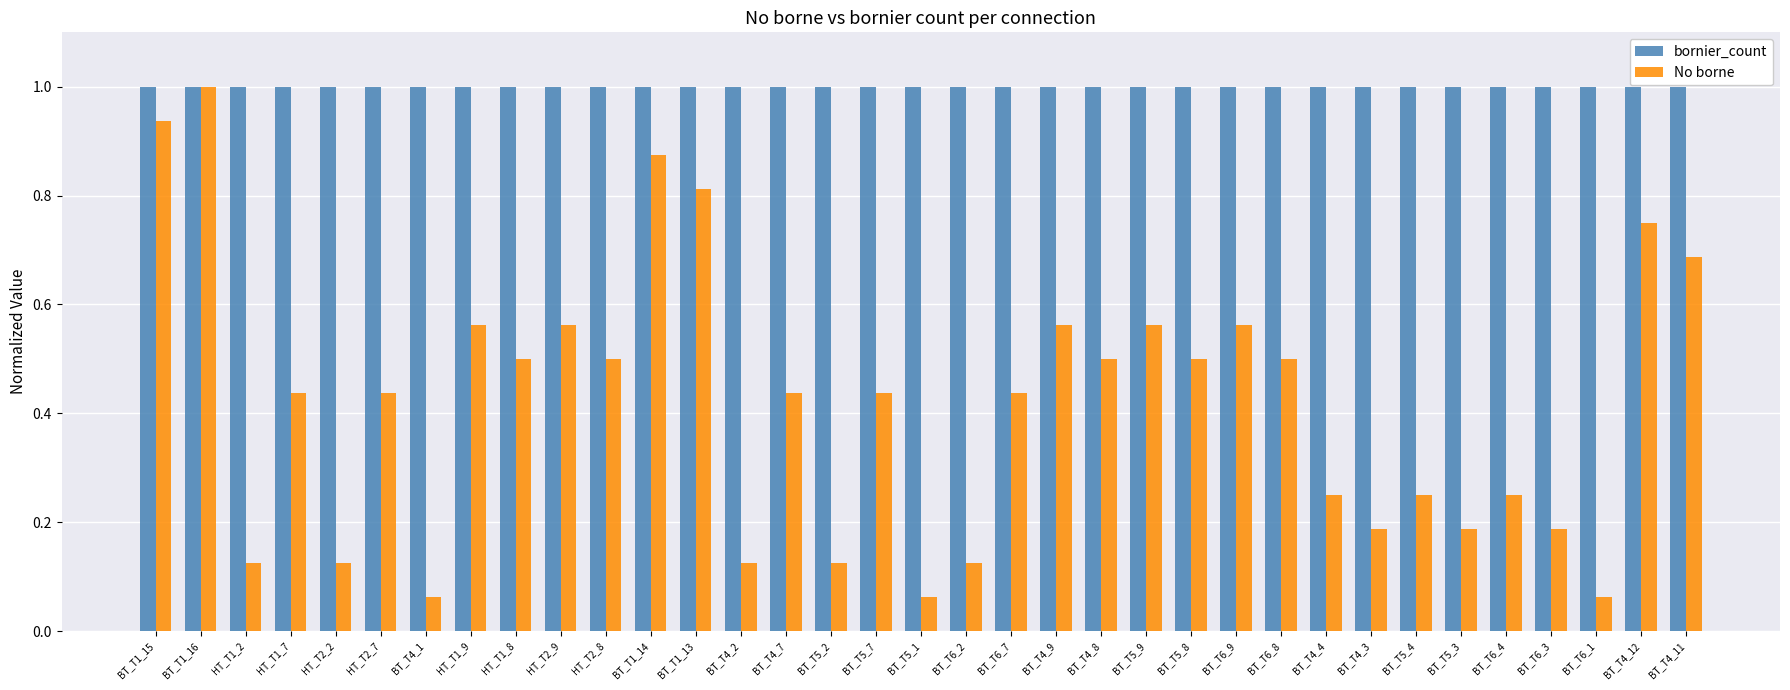

Rank the series by their average value, from highest to lowest.

bornier_count, No borne